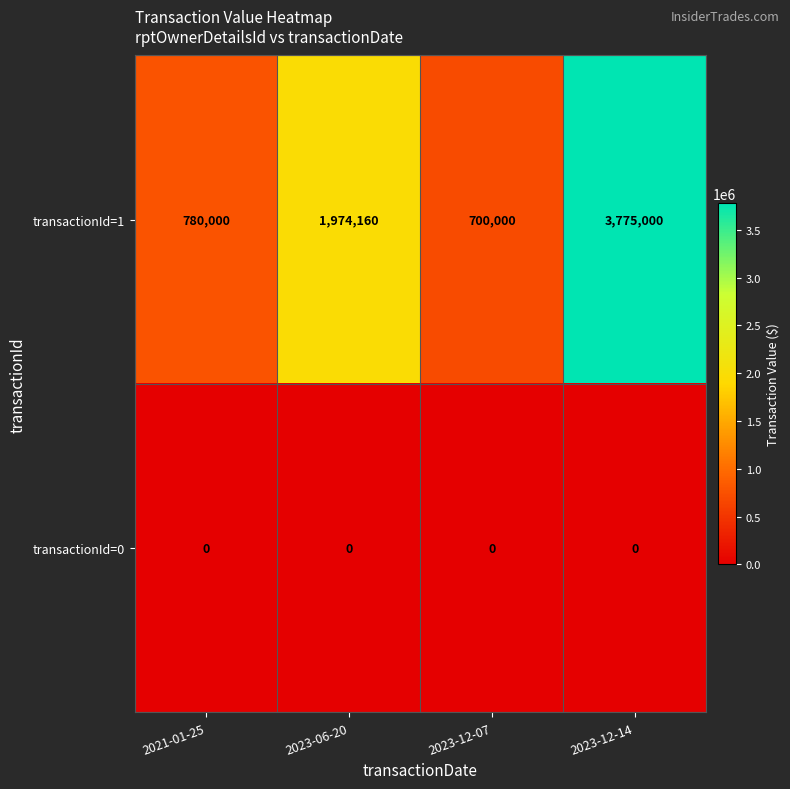

What is the difference between the maximum and minimum values in the transactionId=1 series?

3075000